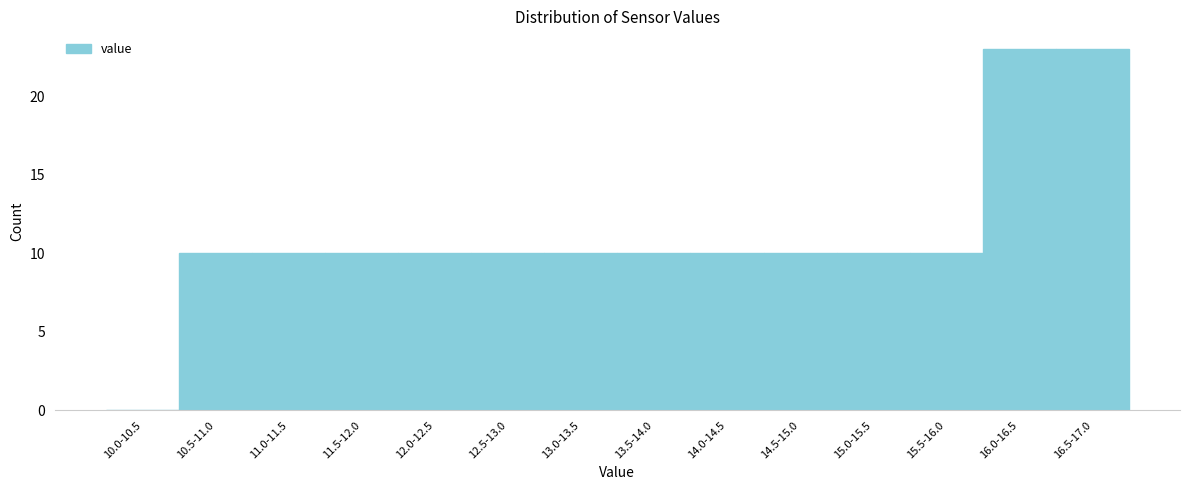

Reading left to right, list all the values displayed in this chart.

10.0-10.5=0	10.5-11.0=10	11.0-11.5=10	11.5-12.0=10	12.0-12.5=10	12.5-13.0=10	13.0-13.5=10	13.5-14.0=10	14.0-14.5=10	14.5-15.0=10	15.0-15.5=10	15.5-16.0=10	16.0-16.5=23	16.5-17.0=23